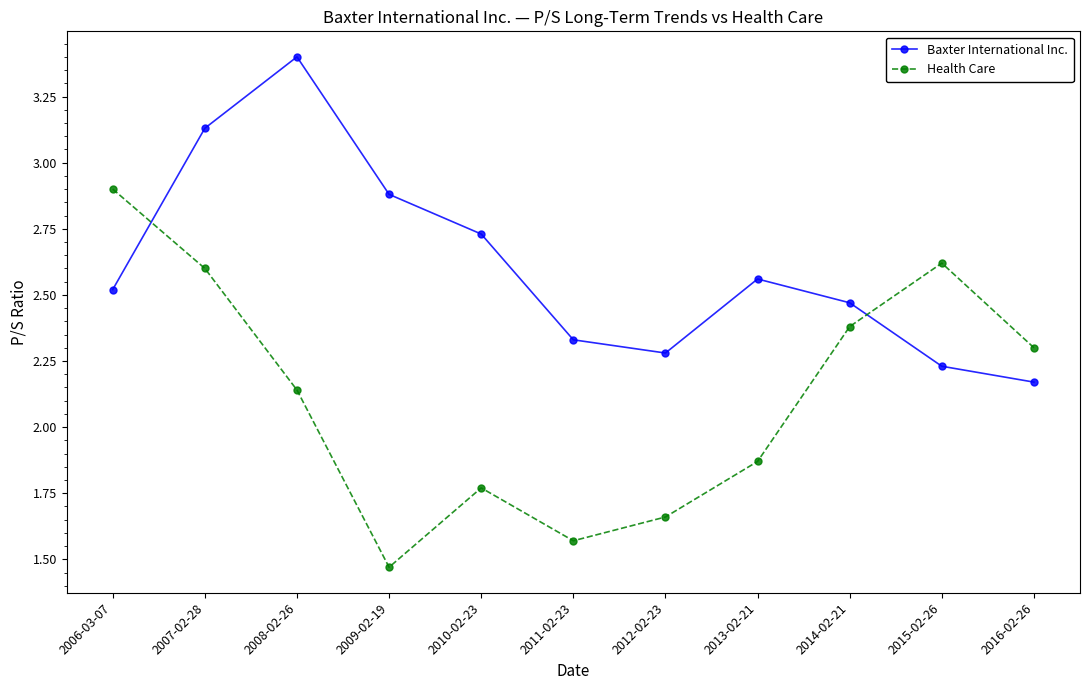

At which category is the sum across all series the highest?

2007-02-28